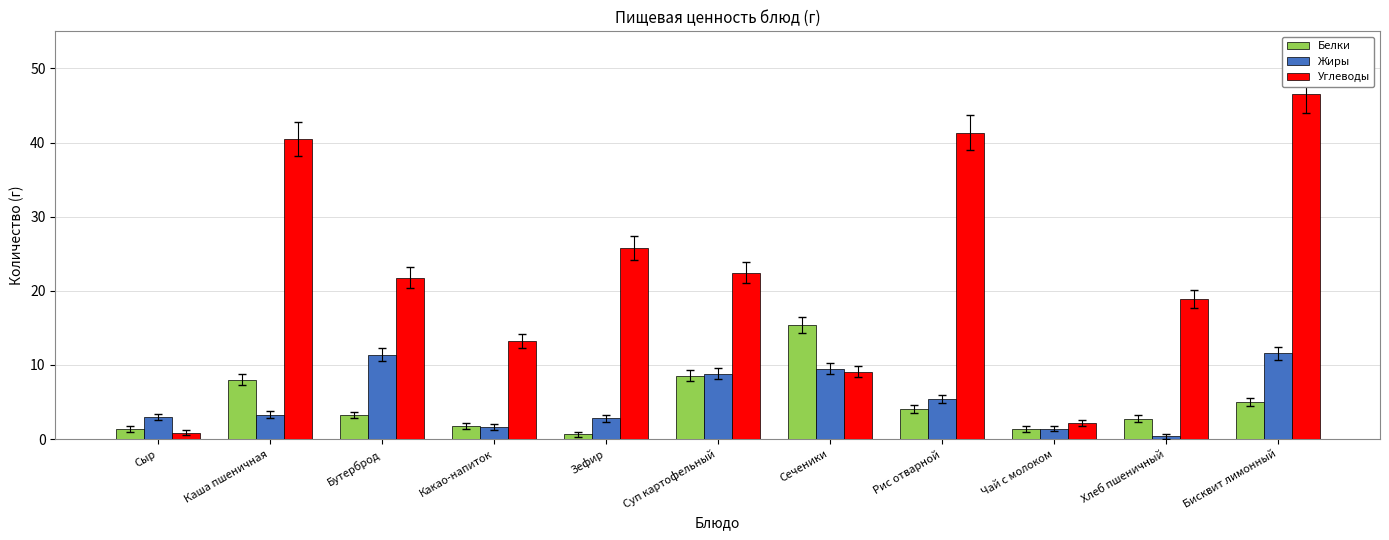

Which series changed the most between Сеченики and Рис отварной?

Углеводы